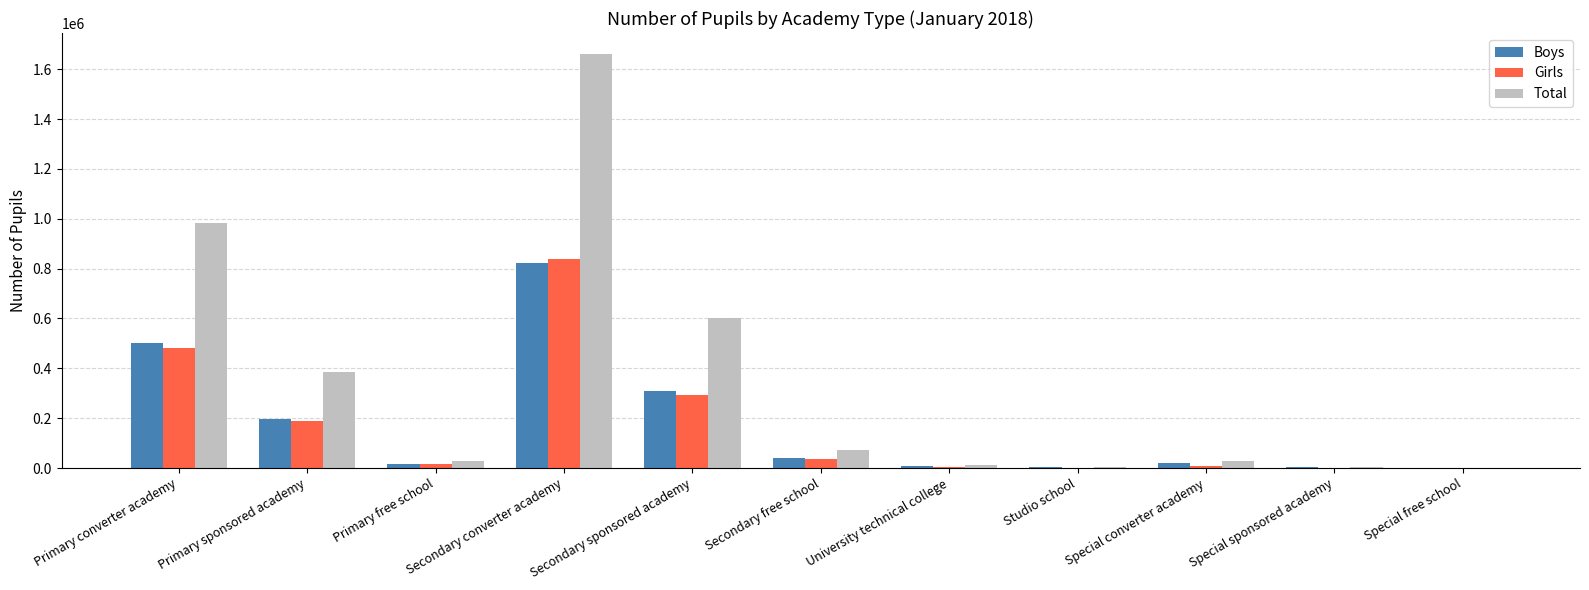

Which series changed the most between Secondary converter academy and Studio school?

Total